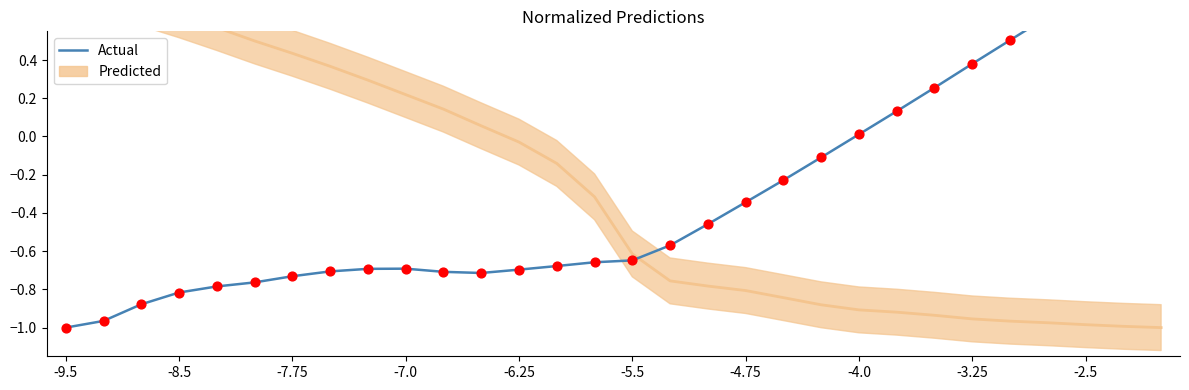

Between 24 and -3.25, which is larger?

24